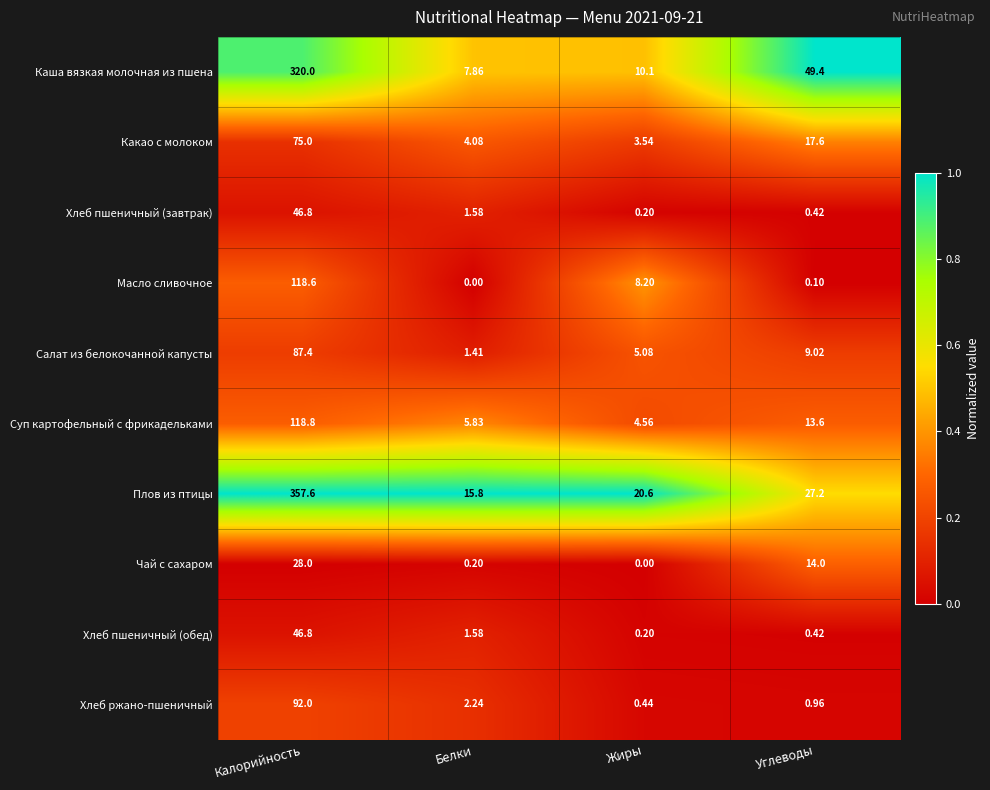

How many distinct data groups are displayed?

10